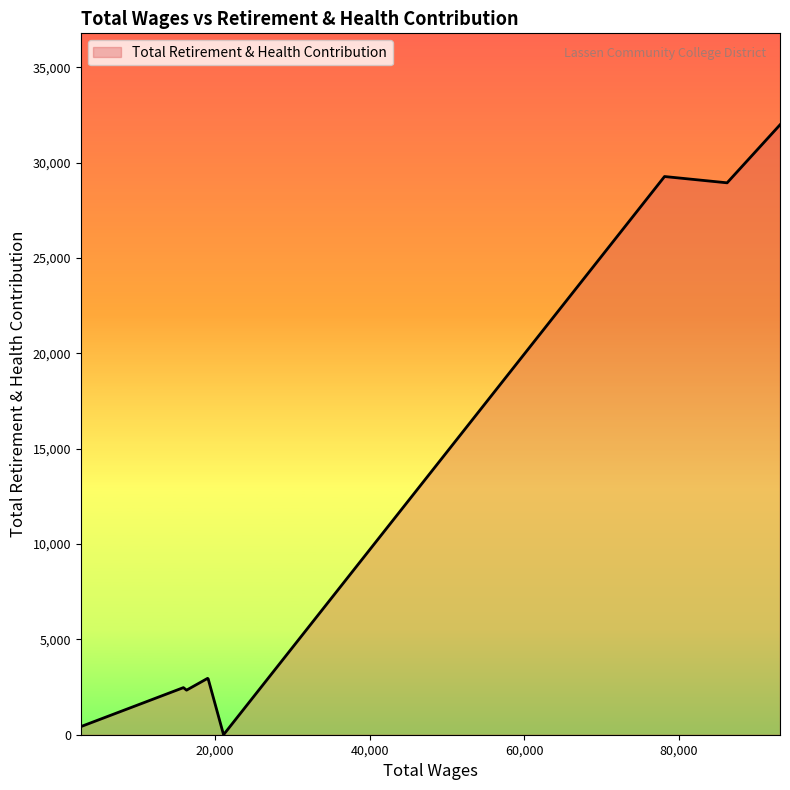

What is the difference between the maximum and minimum values?

31989